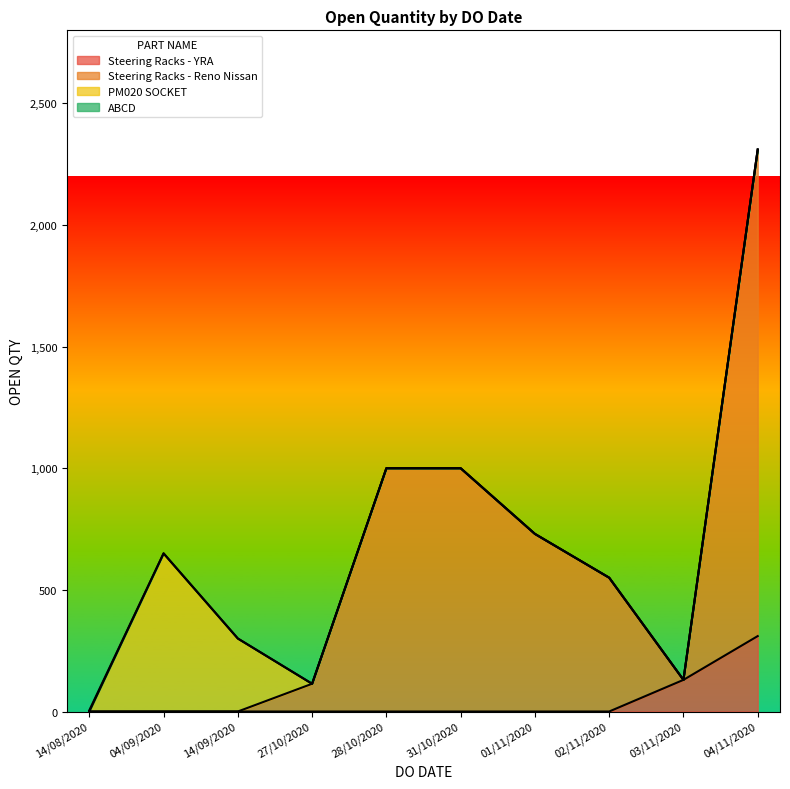

What is the difference between the values at 14/08/2020 and 02/11/2020?

545